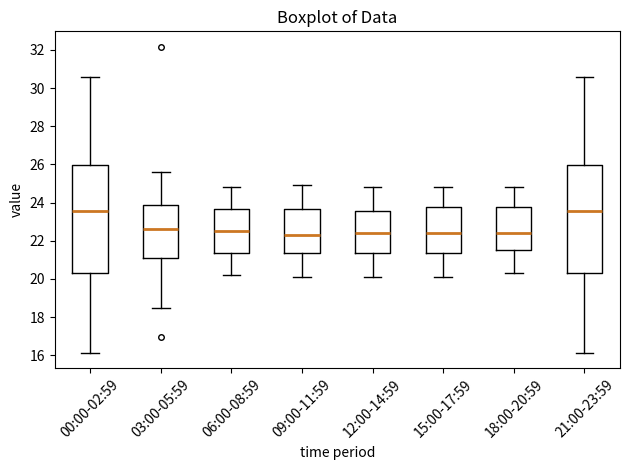

Reading left to right, transcribe this box plot: for each box, give where its median line is, the range the box spans, and where its two whiskers end, as read against the y-axis. The values are not printed on the chart, so give them approximately, as read against the axis.

00:00-02:59: median 23.6, box 20.4 to 26.0, whiskers 16.2 to 30.6
03:00-05:59: median 22.6, box 21.2 to 23.8, whiskers 18.6 to 25.6
06:00-08:59: median 22.6, box 21.4 to 23.6, whiskers 20.2 to 24.8
09:00-11:59: median 22.4, box 21.4 to 23.6, whiskers 20.2 to 25.0
12:00-14:59: median 22.4, box 21.4 to 23.6, whiskers 20.2 to 24.8
15:00-17:59: median 22.4, box 21.4 to 23.8, whiskers 20.2 to 24.8
18:00-20:59: median 22.4, box 21.6 to 23.8, whiskers 20.4 to 24.8
21:00-23:59: median 23.6, box 20.4 to 26.0, whiskers 16.2 to 30.6